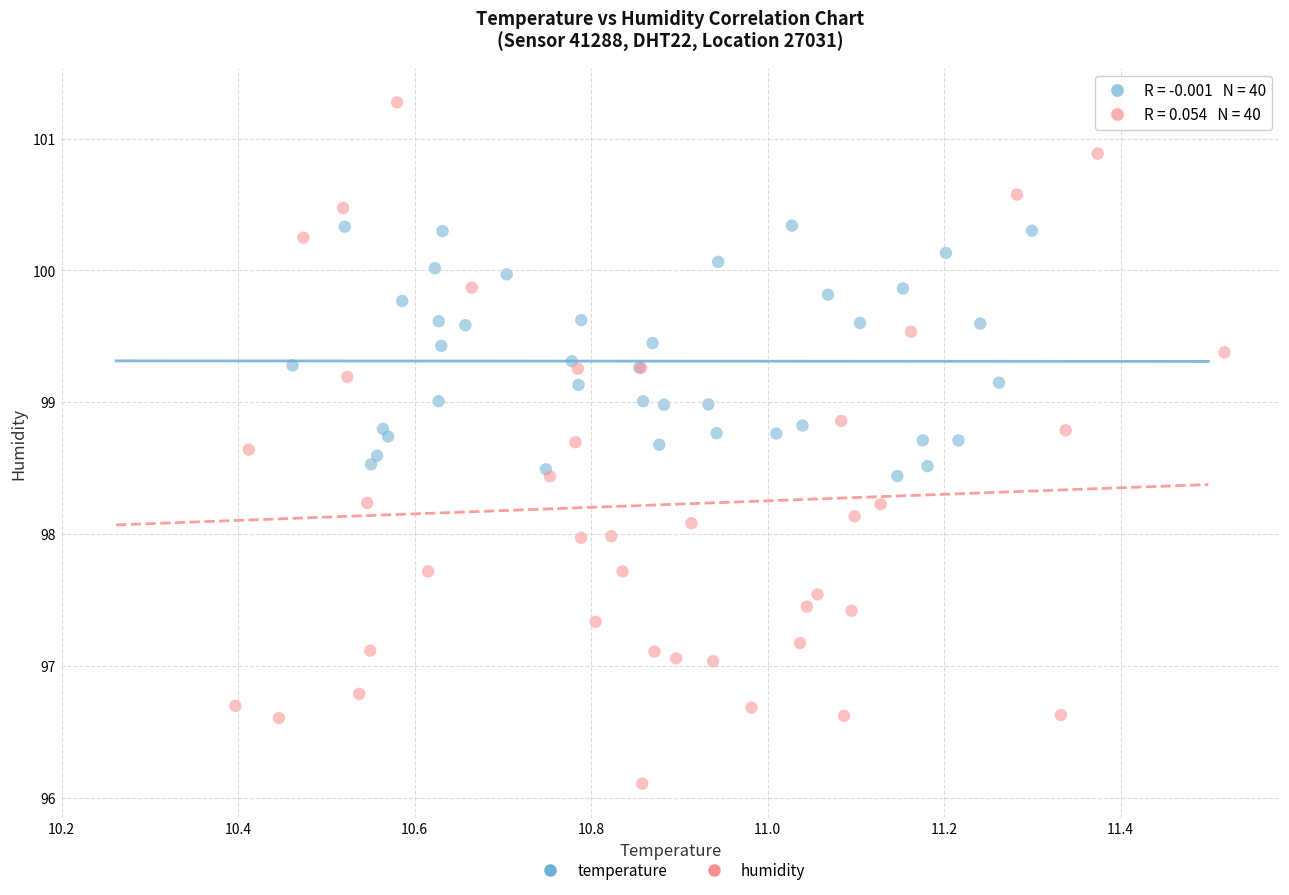

Which series reaches the maximum Y coordinate?

humidity